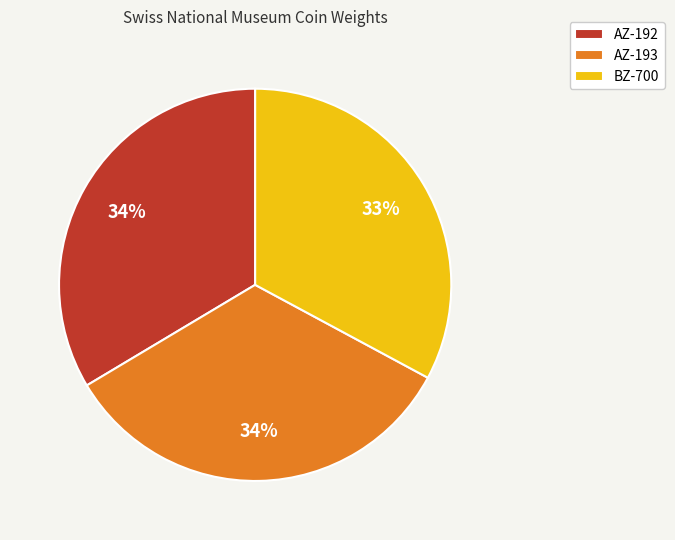

How many segments does this pie chart have?

3